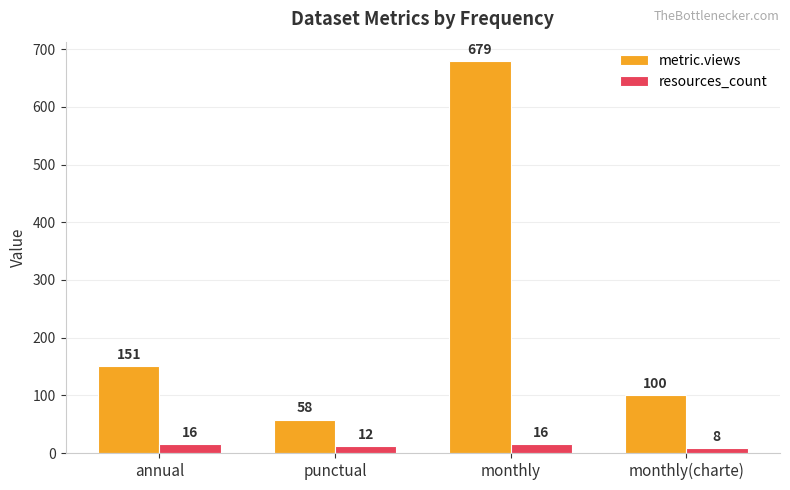

What is the difference between the resources_count values at annual and monthly(charte)?

8